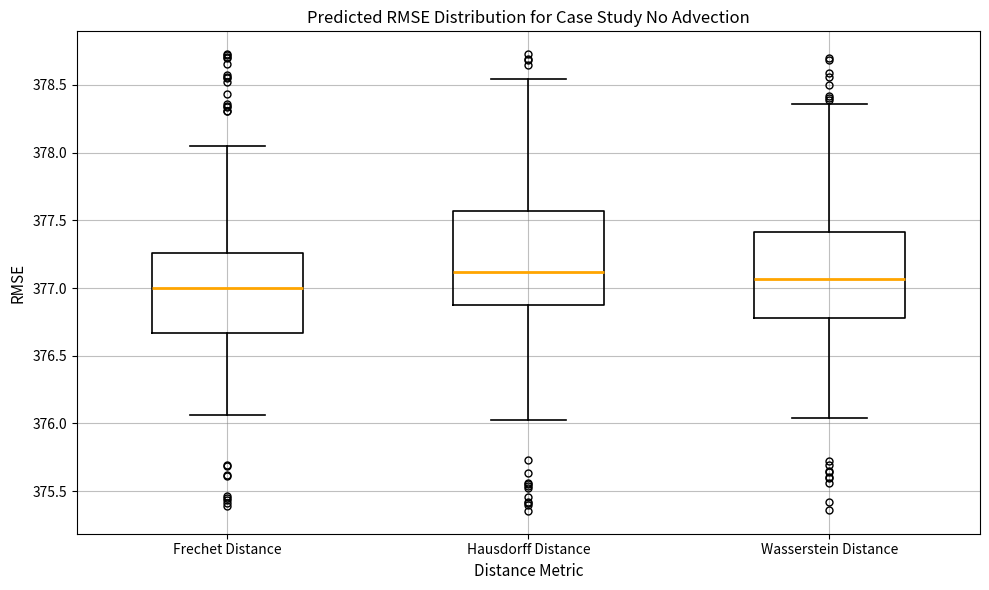

Where is the lower edge of the box for Wasserstein Distance on the y-axis? The values are not printed on the chart, so give them approximately, as read against the axis.

376.80